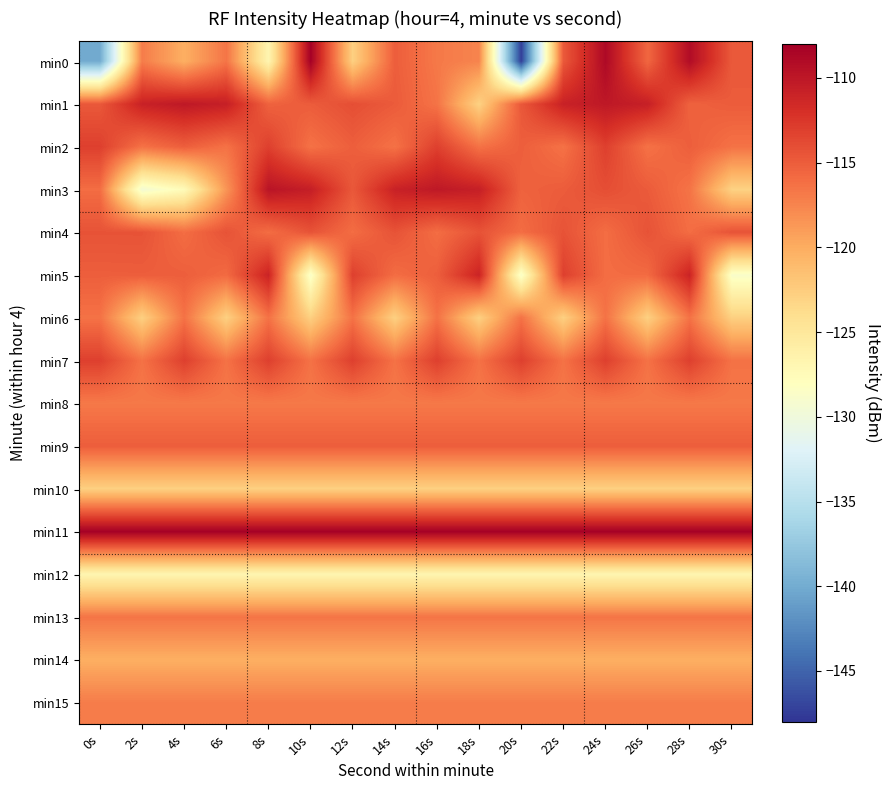

Reading left to right, transcribe all the data shown in this chart.

min0: 0s=-140.0	2s=-117.0	4s=-120.2	6s=-116.5	8s=-126.8	10s=-108.1	12s=-122.8	14s=-115.1	16s=-116.8	18s=-117.5	20s=-147.3	22s=-114.7	24s=-108.9	26s=-115.7	28s=-109.1	30s=-114.7
min1: 0s=-114.7	2s=-110.9	4s=-110.1	6s=-110.7	8s=-115.3	10s=-115.0	12s=-114.0	14s=-114.9	16s=-116.5	18s=-122.9	20s=-114.7	22s=-110.9	24s=-110.1	26s=-110.7	28s=-115.3	30s=-115.0
min2: 0s=-113.1	2s=-116.4	4s=-115.1	6s=-116.4	8s=-113.1	10s=-116.4	12s=-115.1	14s=-116.4	16s=-113.1	18s=-116.4	20s=-115.1	22s=-116.4	24s=-113.1	26s=-116.4	28s=-115.1	30s=-116.4
min3: 0s=-116.0	2s=-129.5	4s=-127.5	6s=-118.5	8s=-109.7	10s=-110.6	12s=-114.7	14s=-110.9	16s=-110.1	18s=-110.7	20s=-115.3	22s=-115.0	24s=-114.0	26s=-114.9	28s=-116.5	30s=-122.9
min4: 0s=-114.4	2s=-114.4	4s=-116.0	6s=-114.4	8s=-116.0	10s=-114.4	12s=-116.0	14s=-114.4	16s=-116.0	18s=-114.4	20s=-116.0	22s=-114.4	24s=-116.0	26s=-114.4	28s=-116.0	30s=-114.4
min5: 0s=-115.1	2s=-115.1	4s=-115.1	6s=-115.9	8s=-111.0	10s=-128.7	12s=-113.1	14s=-116.0	16s=-115.1	18s=-111.0	20s=-128.7	22s=-113.1	24s=-116.0	26s=-115.9	28s=-111.0	30s=-128.7
min6: 0s=-116.4	2s=-122.8	4s=-116.4	6s=-122.8	8s=-116.4	10s=-122.8	12s=-116.4	14s=-122.8	16s=-116.4	18s=-122.8	20s=-116.4	22s=-122.8	24s=-116.4	26s=-122.8	28s=-116.4	30s=-122.8
min7: 0s=-113.1	2s=-116.4	4s=-113.1	6s=-116.4	8s=-113.1	10s=-116.4	12s=-113.1	14s=-116.4	16s=-113.1	18s=-116.4	20s=-113.1	22s=-116.4	24s=-113.1	26s=-116.4	28s=-113.1	30s=-116.4
min8: 0s=-116.8	2s=-116.8	4s=-116.8	6s=-116.8	8s=-116.8	10s=-116.8	12s=-116.8	14s=-116.8	16s=-116.8	18s=-116.8	20s=-116.8	22s=-116.8	24s=-116.8	26s=-116.8	28s=-116.8	30s=-116.8
min9: 0s=-115.1	2s=-115.1	4s=-115.1	6s=-115.1	8s=-115.1	10s=-115.1	12s=-115.1	14s=-115.1	16s=-115.1	18s=-115.1	20s=-115.1	22s=-115.1	24s=-115.1	26s=-115.1	28s=-115.1	30s=-115.1
min10: 0s=-122.8	2s=-122.8	4s=-122.8	6s=-122.8	8s=-122.8	10s=-122.8	12s=-122.8	14s=-122.8	16s=-122.8	18s=-122.8	20s=-122.8	22s=-122.8	24s=-122.8	26s=-122.8	28s=-122.8	30s=-122.8
min11: 0s=-108.1	2s=-108.1	4s=-108.1	6s=-108.1	8s=-108.1	10s=-108.1	12s=-108.1	14s=-108.1	16s=-108.1	18s=-108.1	20s=-108.1	22s=-108.1	24s=-108.1	26s=-108.1	28s=-108.1	30s=-108.1
min12: 0s=-126.8	2s=-126.8	4s=-126.8	6s=-126.8	8s=-126.8	10s=-126.8	12s=-126.8	14s=-126.8	16s=-126.8	18s=-126.8	20s=-126.8	22s=-126.8	24s=-126.8	26s=-126.8	28s=-126.8	30s=-126.8
min13: 0s=-116.5	2s=-116.5	4s=-116.5	6s=-116.5	8s=-116.5	10s=-116.5	12s=-116.5	14s=-116.5	16s=-116.5	18s=-116.5	20s=-116.5	22s=-116.5	24s=-116.5	26s=-116.5	28s=-116.5	30s=-116.5
min14: 0s=-120.2	2s=-120.2	4s=-120.2	6s=-120.2	8s=-120.2	10s=-120.2	12s=-120.2	14s=-120.2	16s=-120.2	18s=-120.2	20s=-120.2	22s=-120.2	24s=-120.2	26s=-120.2	28s=-120.2	30s=-120.2
min15: 0s=-117.0	2s=-117.0	4s=-117.0	6s=-117.0	8s=-117.0	10s=-117.0	12s=-117.0	14s=-117.0	16s=-117.0	18s=-117.0	20s=-117.0	22s=-117.0	24s=-117.0	26s=-117.0	28s=-117.0	30s=-117.0